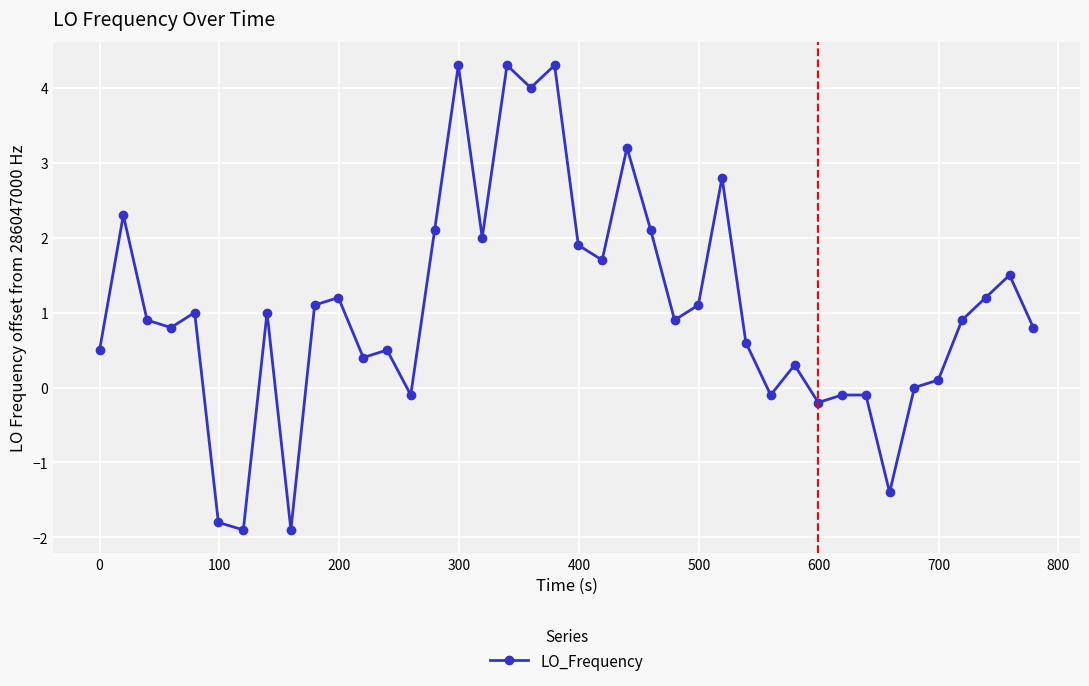

What is the difference between the maximum and second lowest values?

6.2